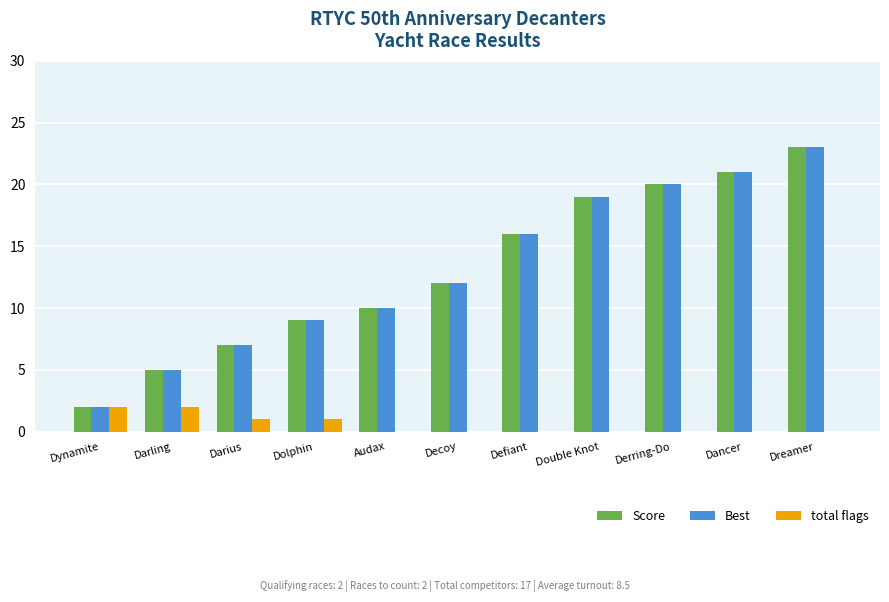

What is the sum of all Score values?

144